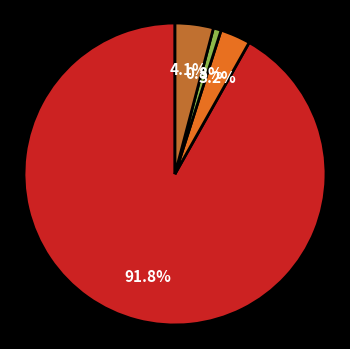

Is there a majority slice in this chart?

Yes